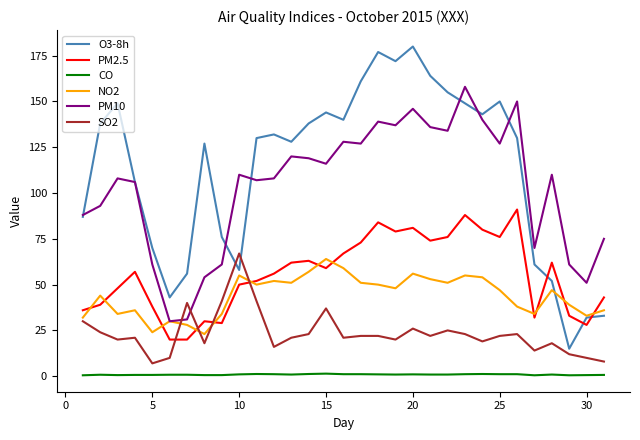

What is the difference between the second highest and minimum values in the CO series?

0.7